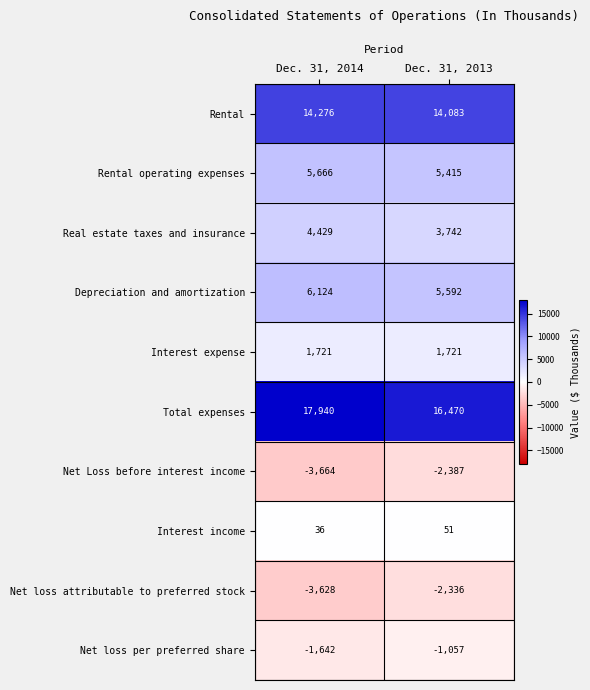

At which category does the chart reach its minimum across all series?

Dec. 31, 2014